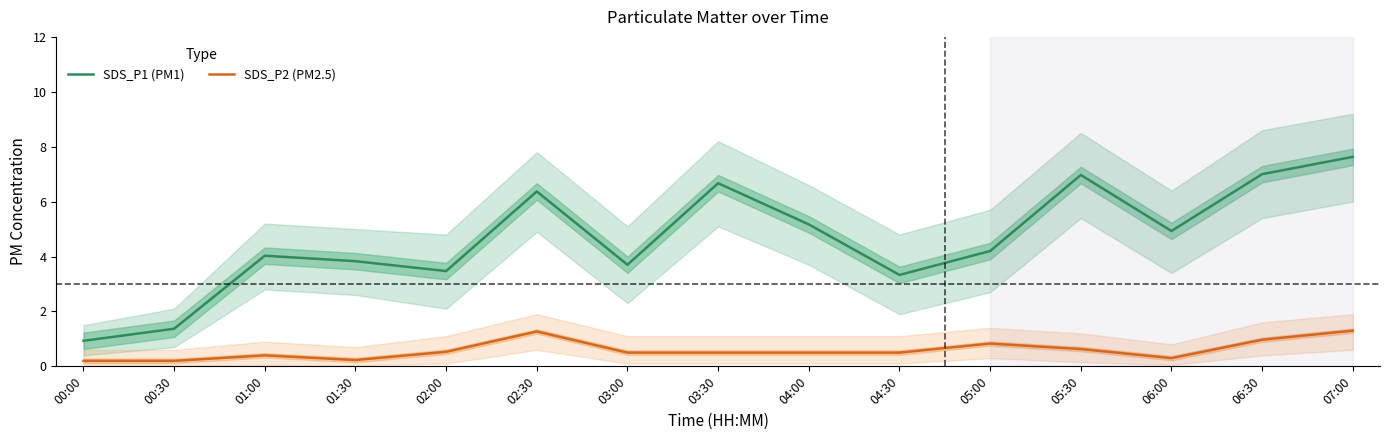

True or false: SDS_P1 (PM1) and SDS_P2 (PM2.5) intersect in this chart.

False